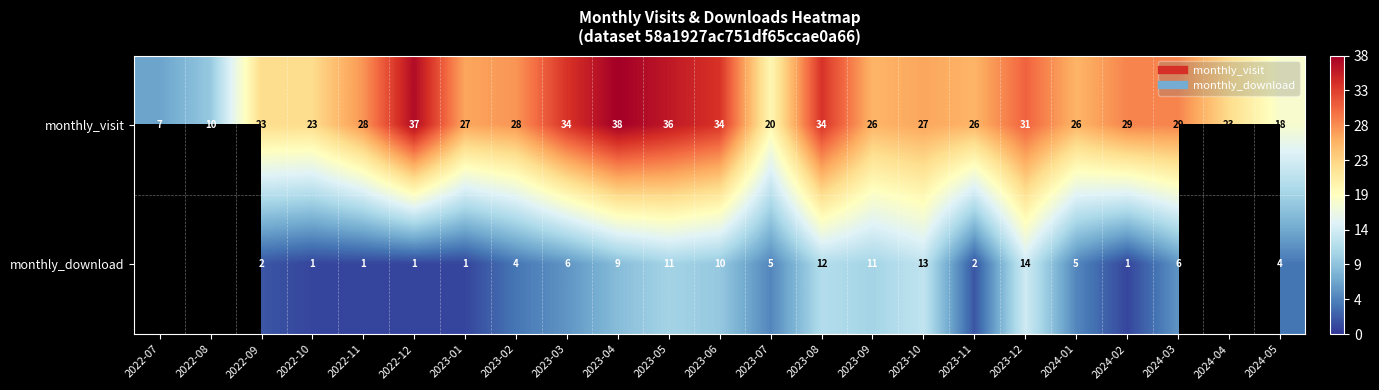

The value of monthly_visit at 2024-01 is 26.0. True or false?

True